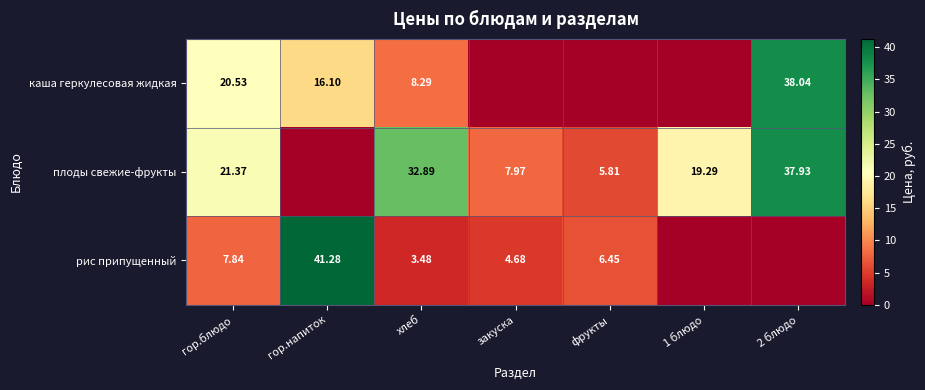

At гор.блюдо, list the series in order from smallest to largest.

рис припущенный, каша геркулесовая жидкая, плоды свежие-фрукты